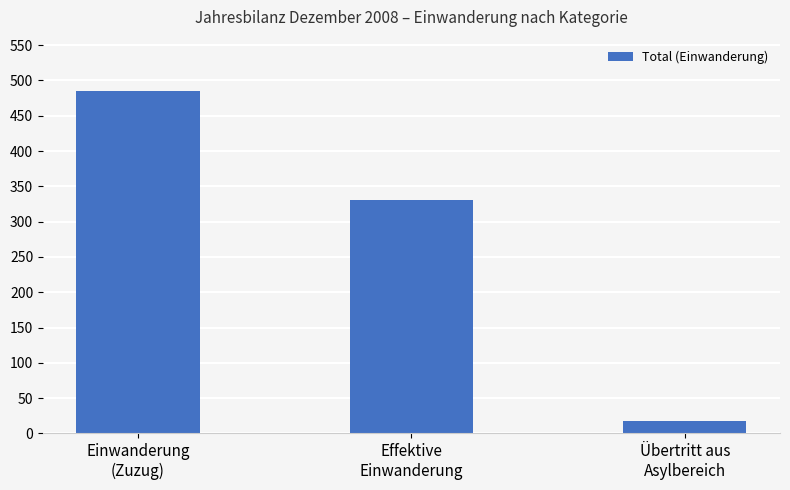

What is the sum of all values?

833